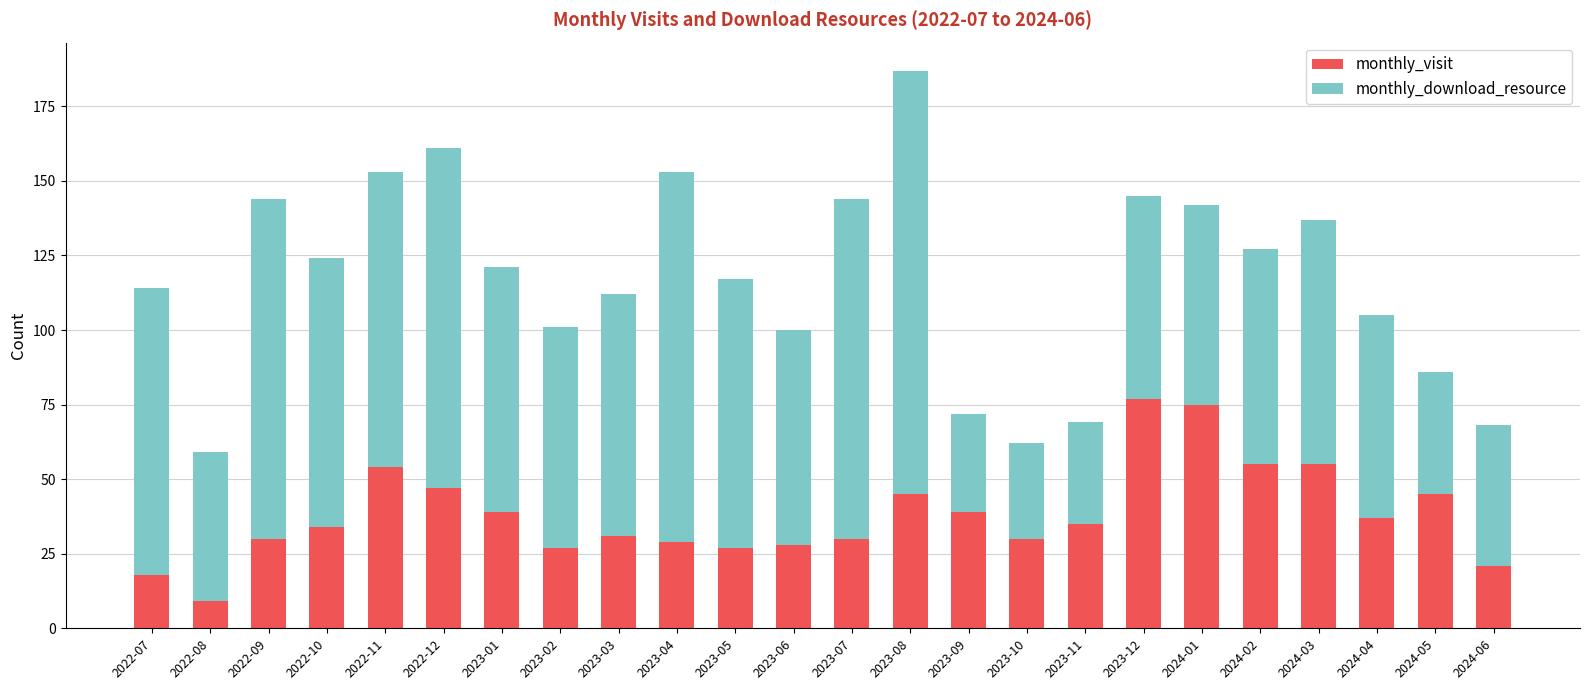

What is the difference between the monthly_visit values at 2022-08 and 2023-12?

68